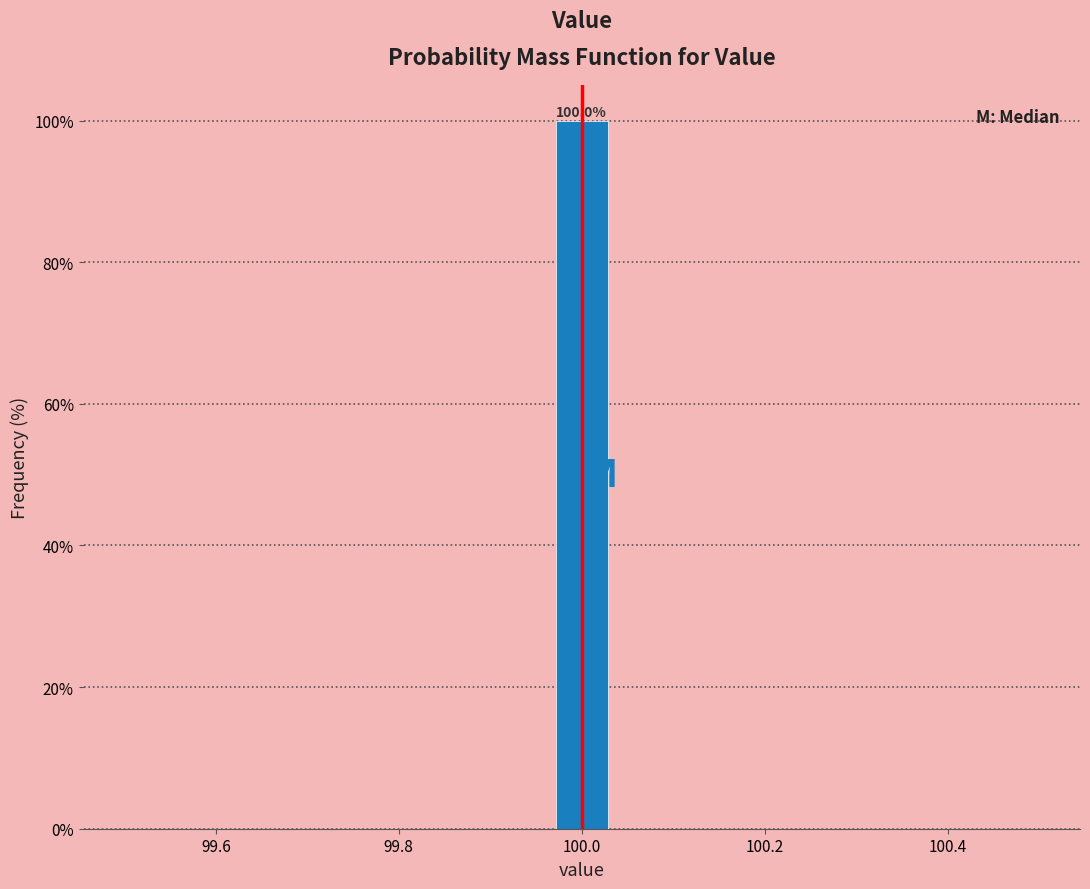

Around what value on the x-axis is the tallest bar? Give the approximate position of its centre, as read against the axis.

100.00